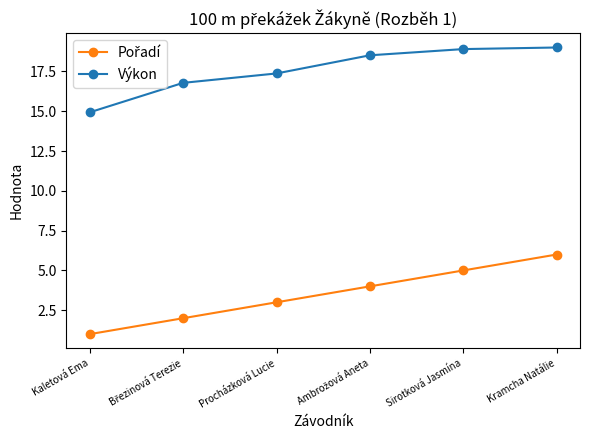

What is the sum of all Výkon values?

105.5